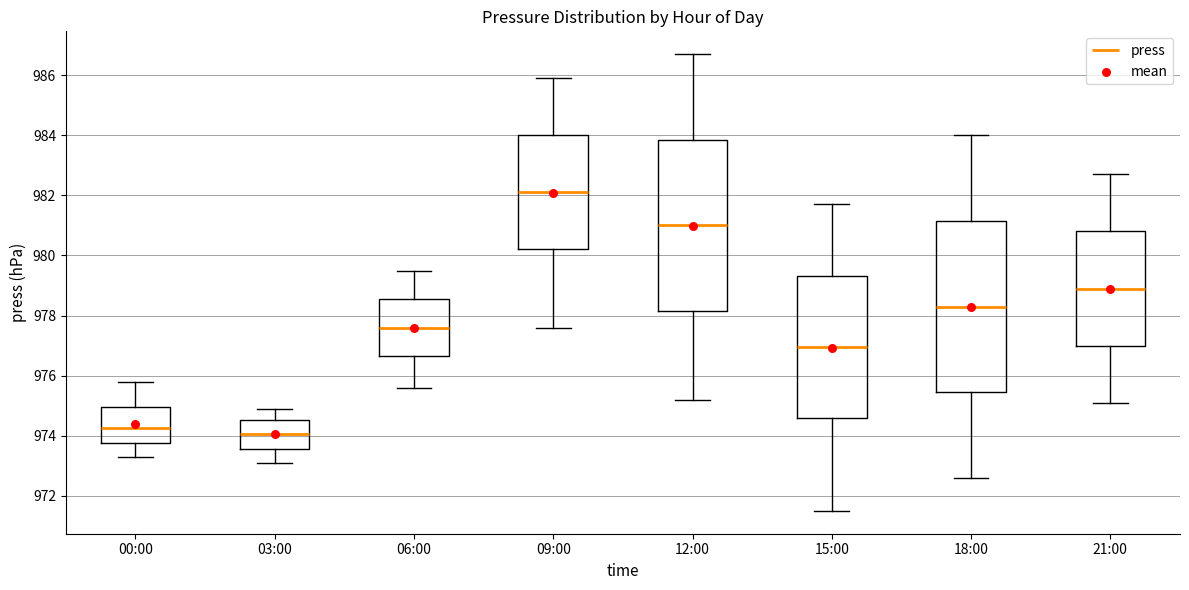

Where is the lower edge of the box for 12:00 on the y-axis? The values are not printed on the chart, so give them approximately, as read against the axis.

978.2